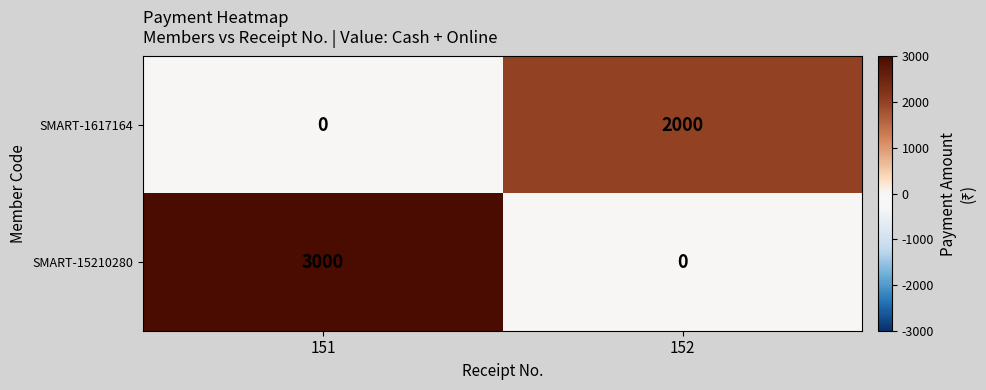

What is the sum of all SMART-1617164 values?

2000